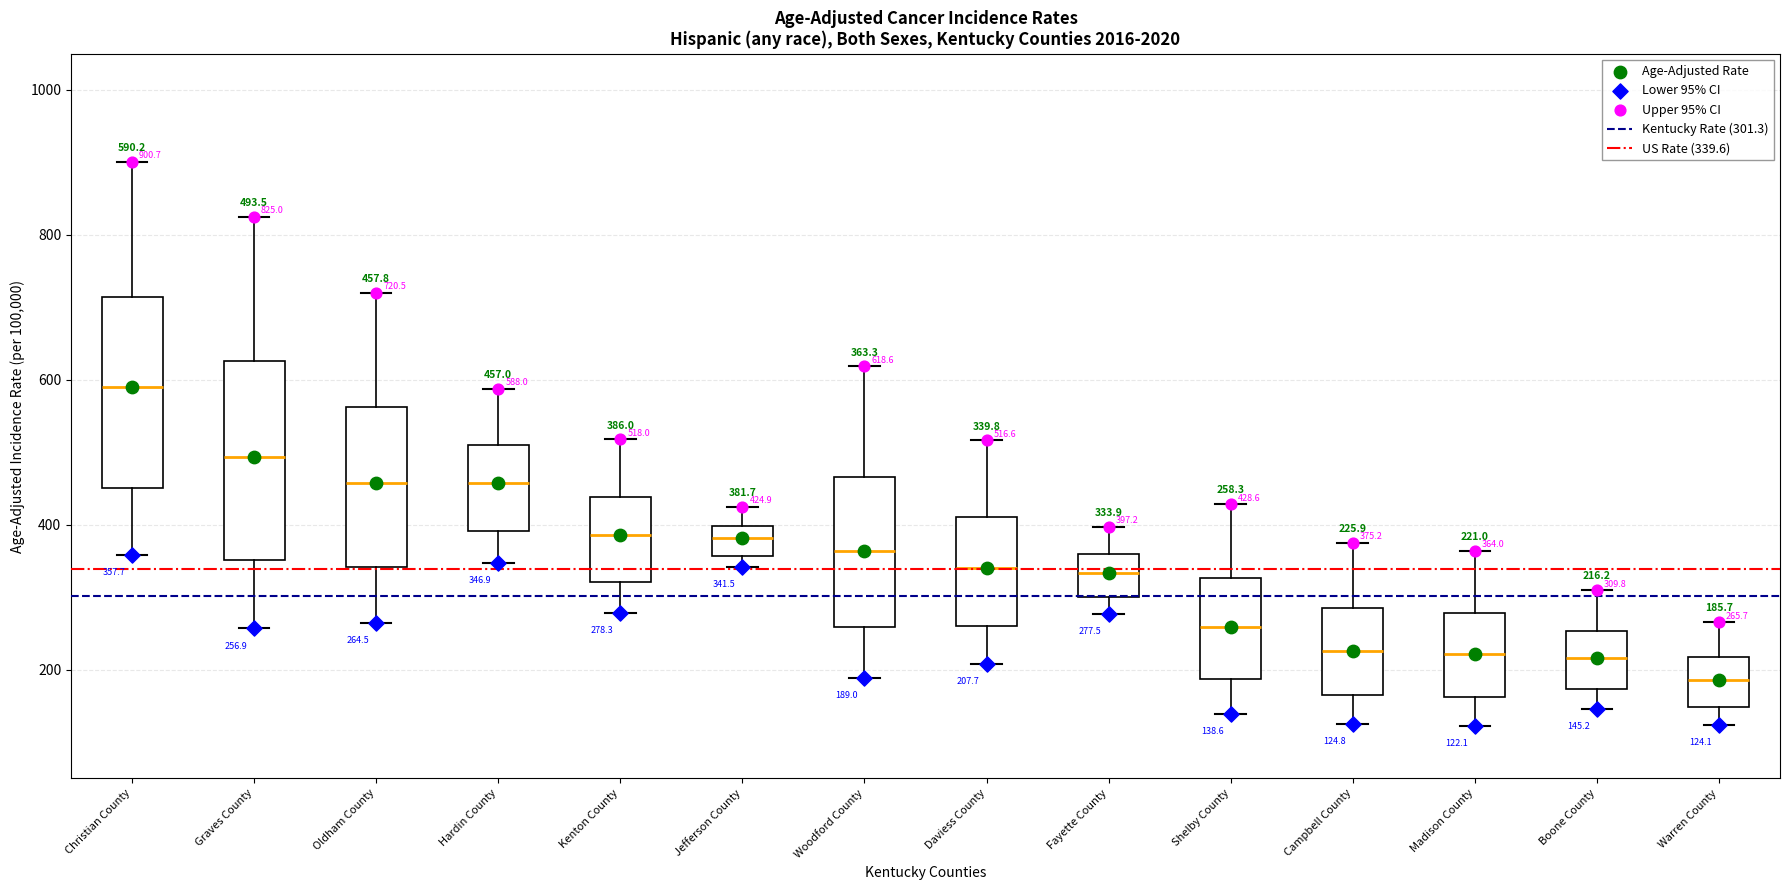

Which box has the highest median line?

Christian County